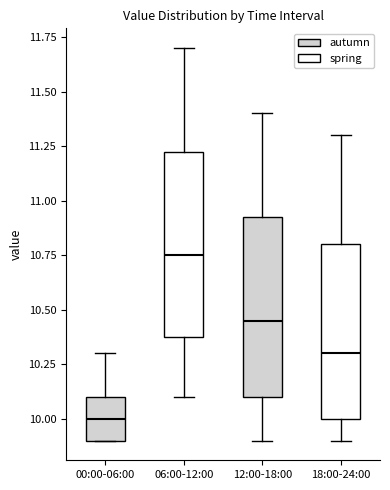

Where does the lower whisker of the box for 06:00-12:00 end on the y-axis? The values are not printed on the chart, so give them approximately, as read against the axis.

10.10